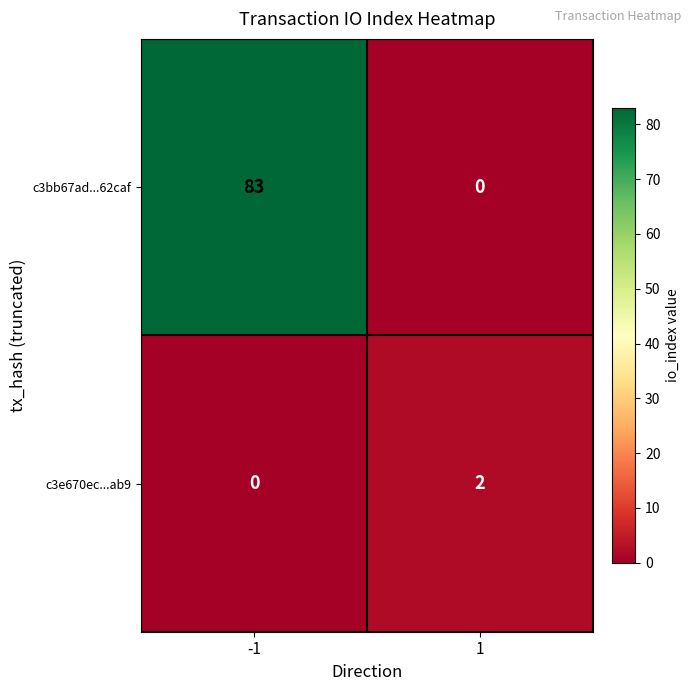

Is the value of c3bb67ad...62caf at -1 greater than the value of c3e670ec...ab9 at 1?

Yes